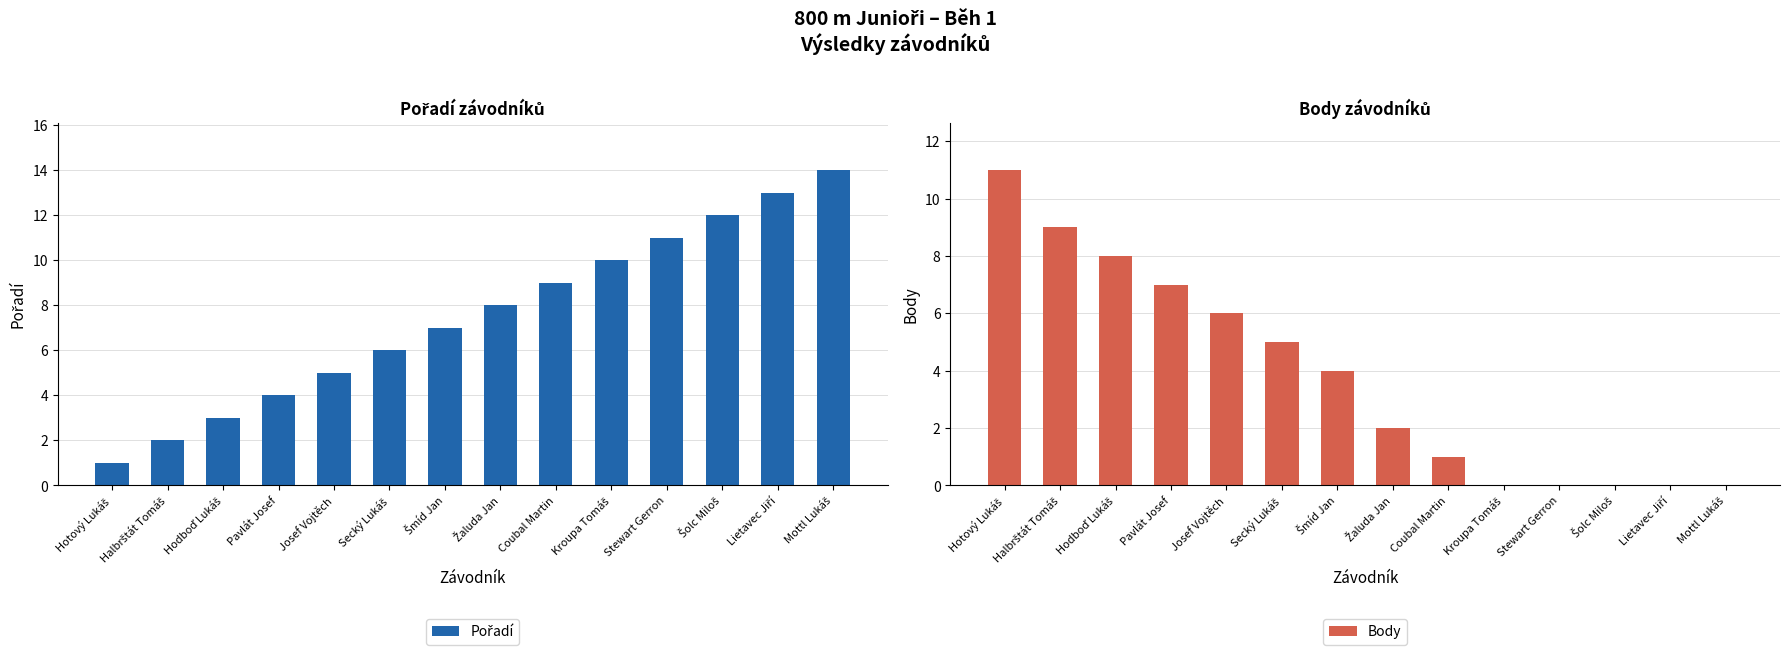

Reading right to left, list all the values displayed in this chart.

Pořadí: Mottl Lukáš=14	Lietavec Jiří=13	Šolc Miloš=12	Stewart Gerron=11	Kroupa Tomáš=10	Coubal Martin=9	Žaluda Jan=8	Šmíd Jan=7	Secký Lukáš=6	Josef Vojtěch=5	Pavlát Josef=4	Hodboď Lukáš=3	Halbrštát Tomáš=2	Hotový Lukáš=1
Body: Mottl Lukáš=0	Lietavec Jiří=0	Šolc Miloš=0	Stewart Gerron=0	Kroupa Tomáš=0	Coubal Martin=1	Žaluda Jan=2	Šmíd Jan=4	Secký Lukáš=5	Josef Vojtěch=6	Pavlát Josef=7	Hodboď Lukáš=8	Halbrštát Tomáš=9	Hotový Lukáš=11